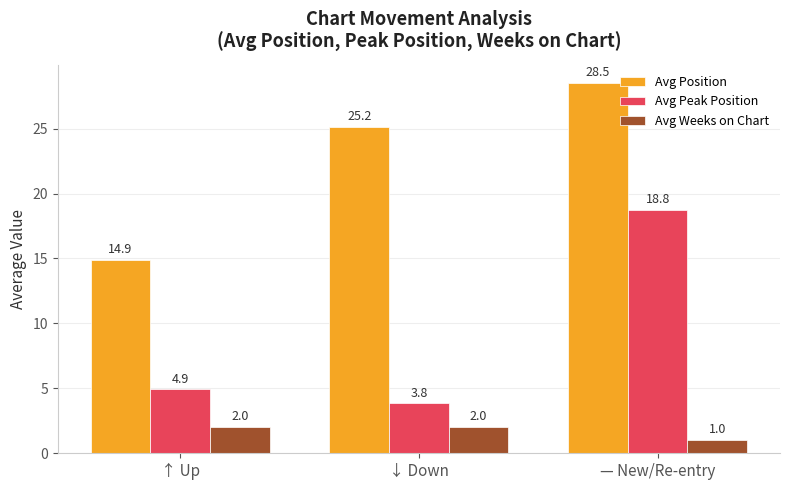

What is the label of the 2nd bar from the right?

↓ Down